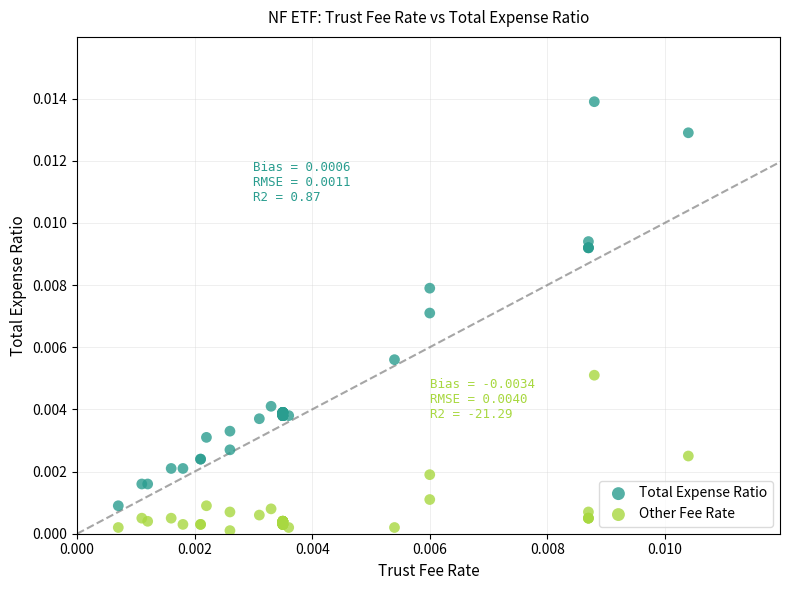

Which series has the largest Y range (max minus min)?

Total Expense Ratio